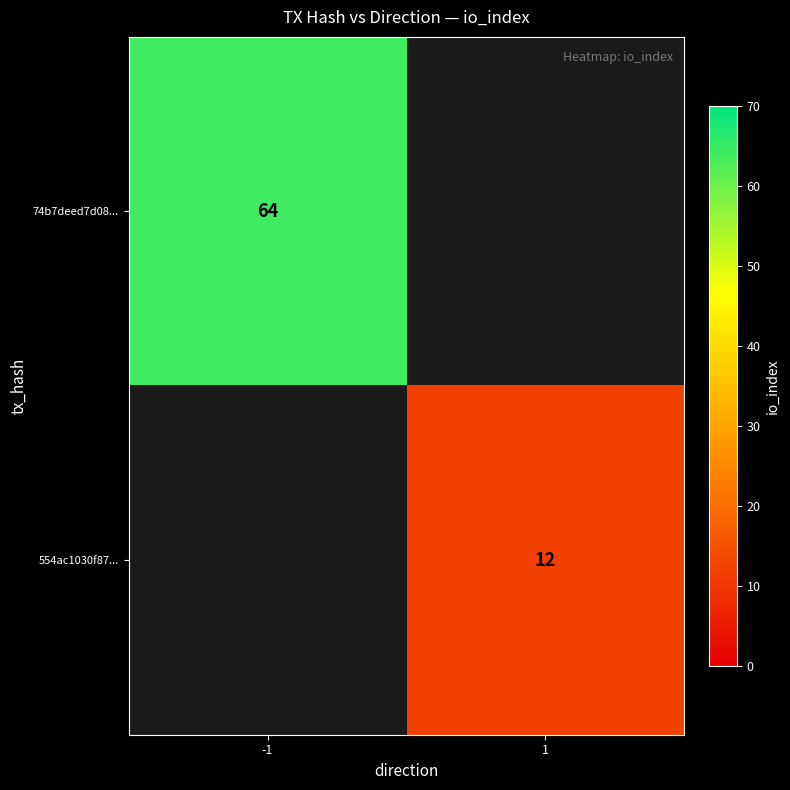

At how many categories does at least one series exceed 40?

1